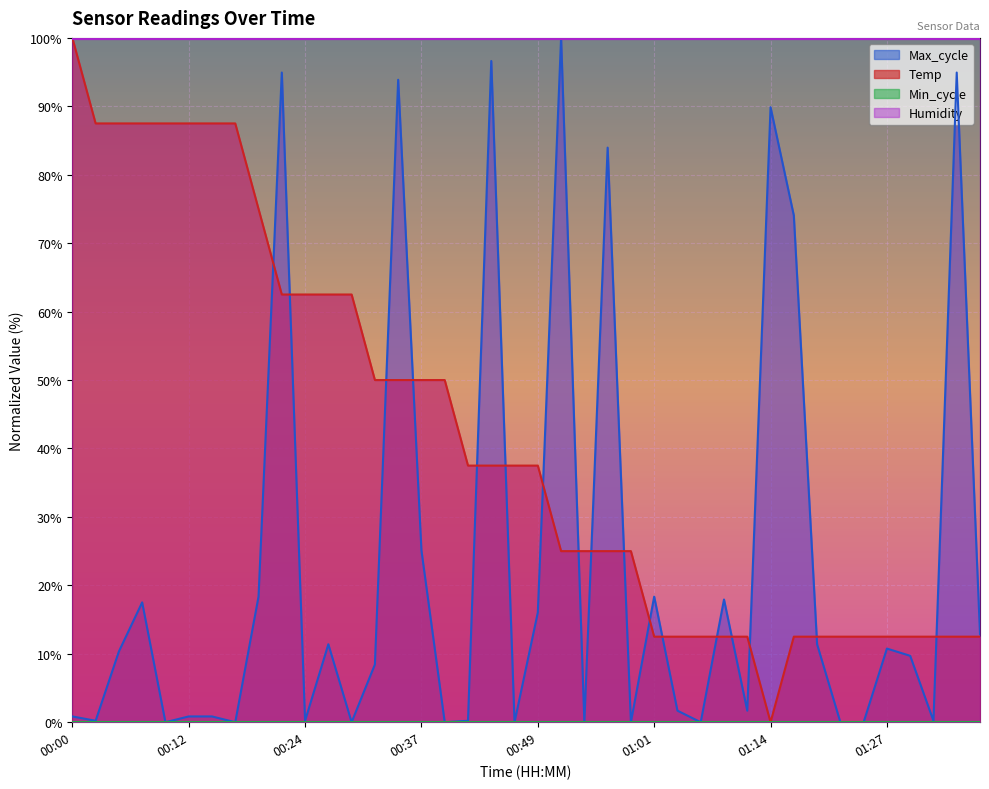

What is the spread (max minus min) of values at 00:12?

99.9